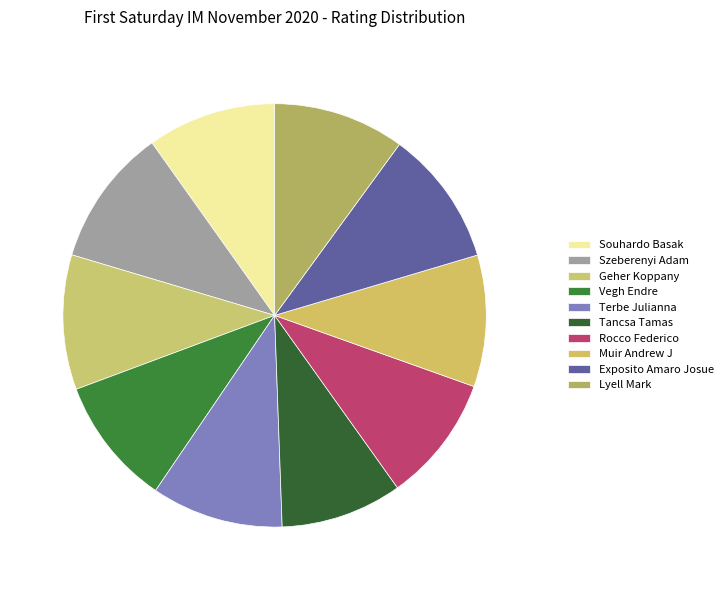

How many slices are in this pie chart?

10